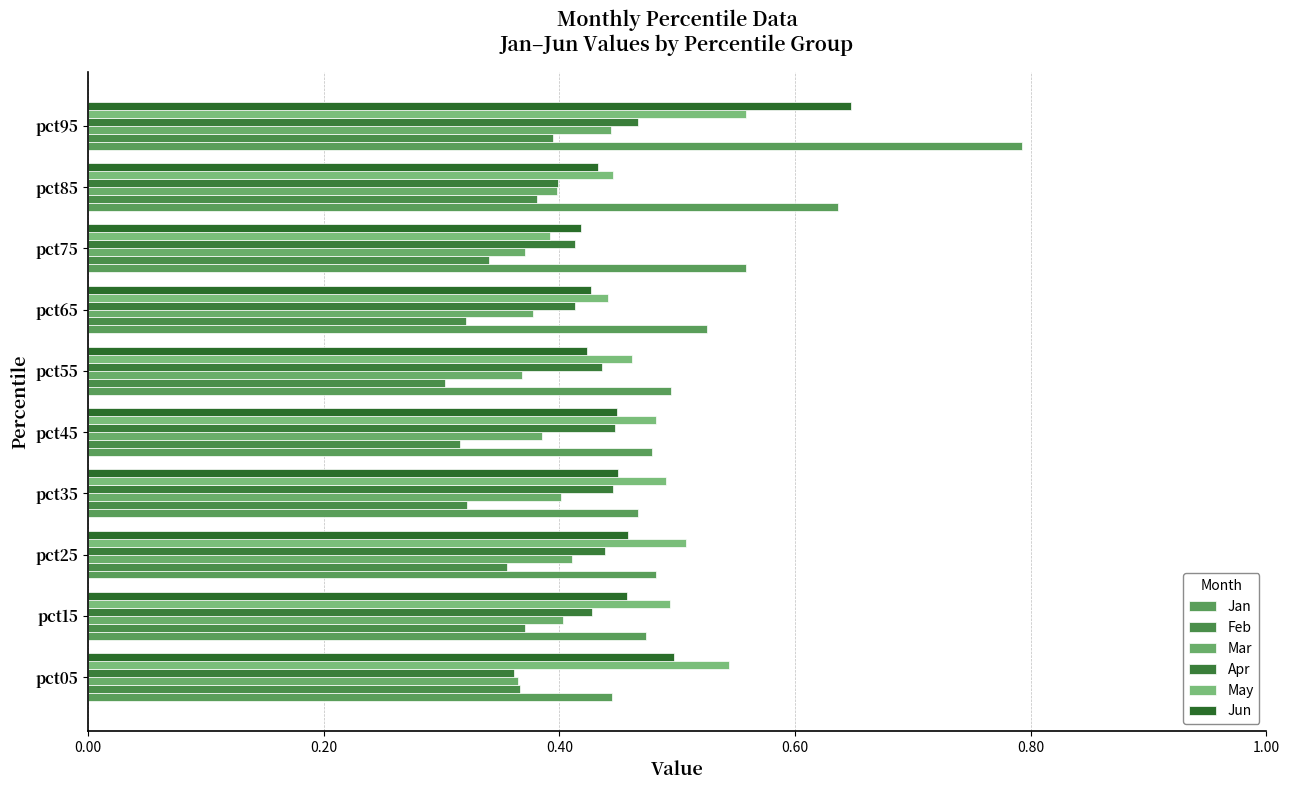

How many distinct data groups are displayed?

6